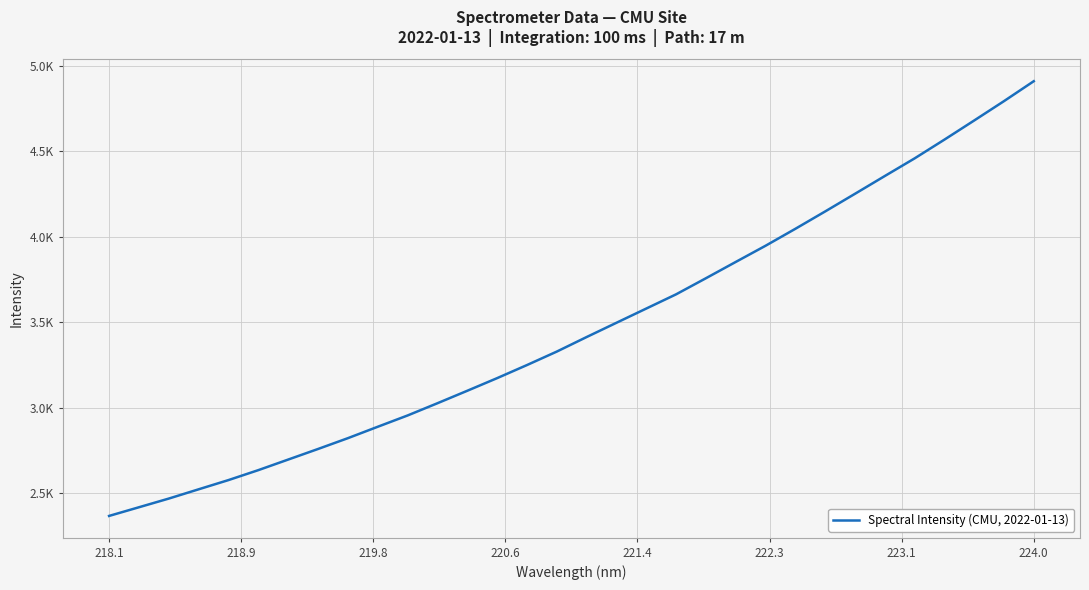

Does the chart have visible grid lines?

Yes